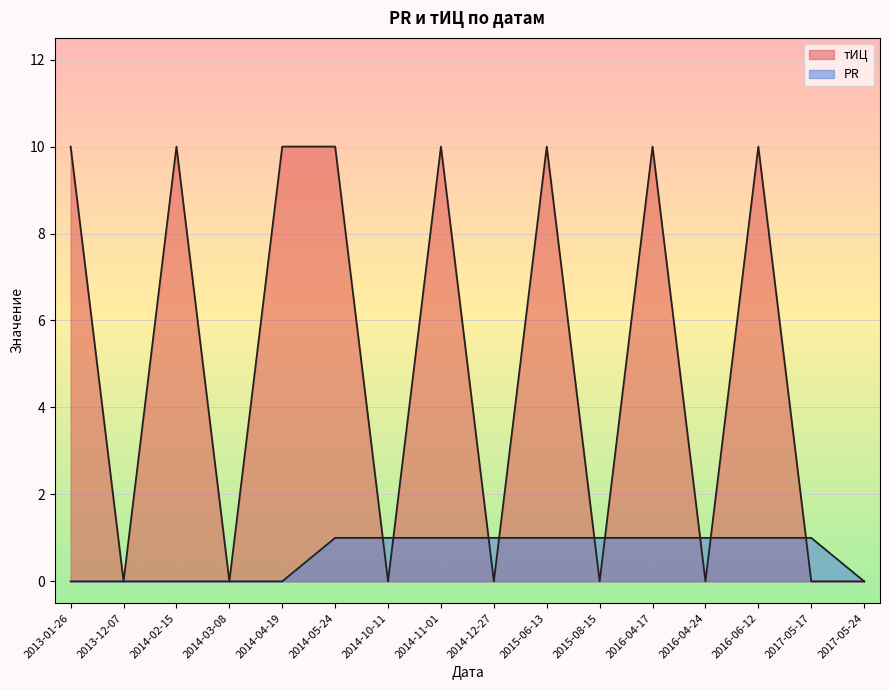

What is the label of the 10th point from the left?

2015-06-13